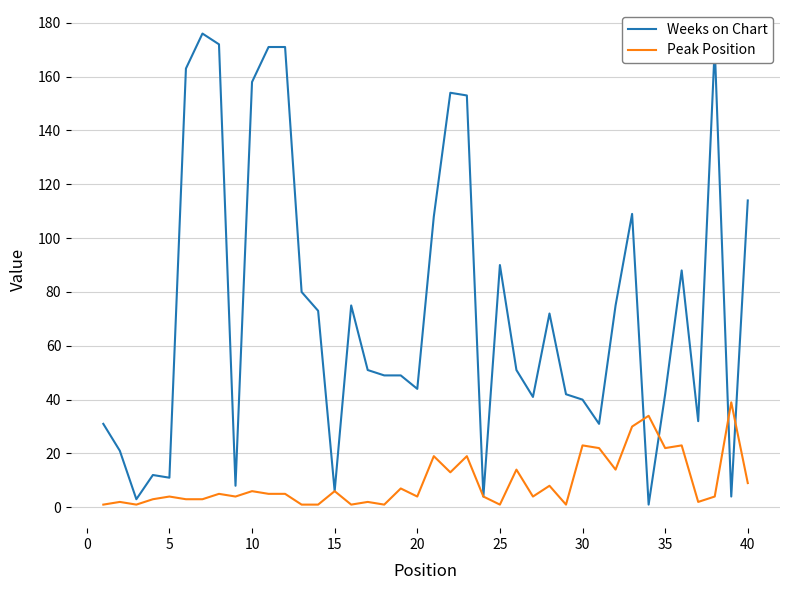

Does the chart display data point markers on the line(s)?

No